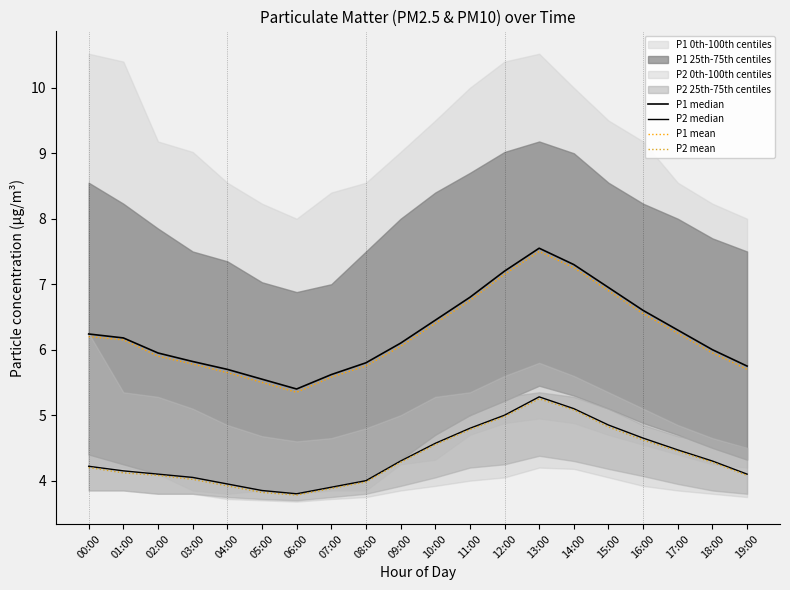

Between 09:00 and 16:00, which series saw the biggest shift?

P1 median